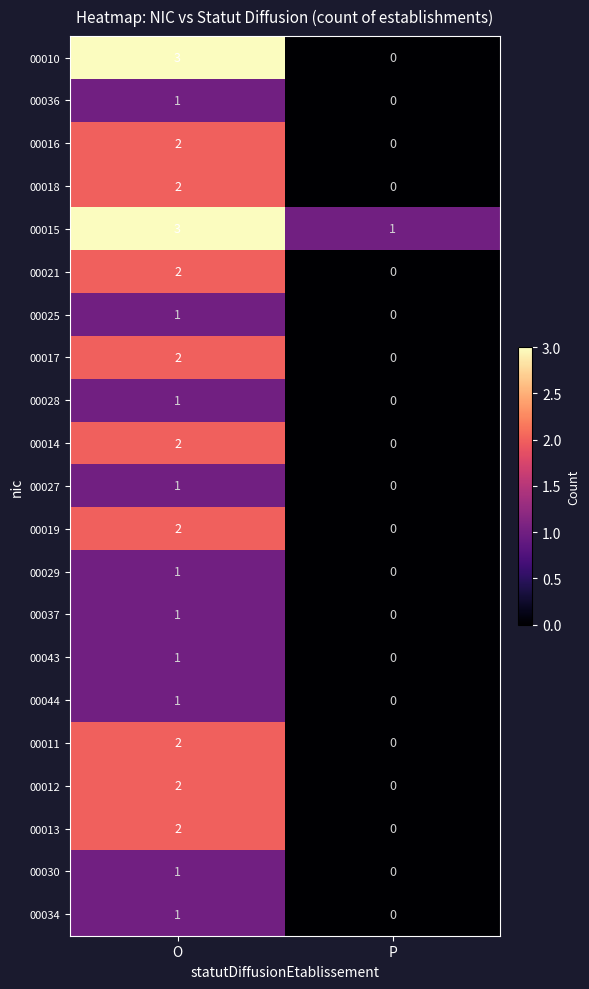

Which series has the largest range (max minus min)?

00010